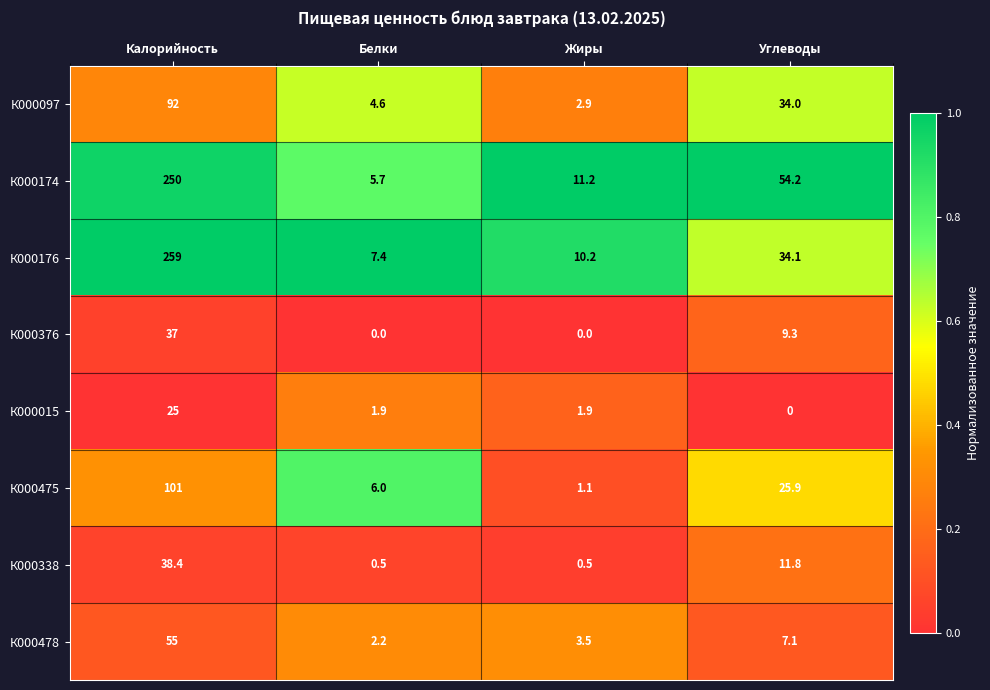

Which series has the widest spread of values?

К000176